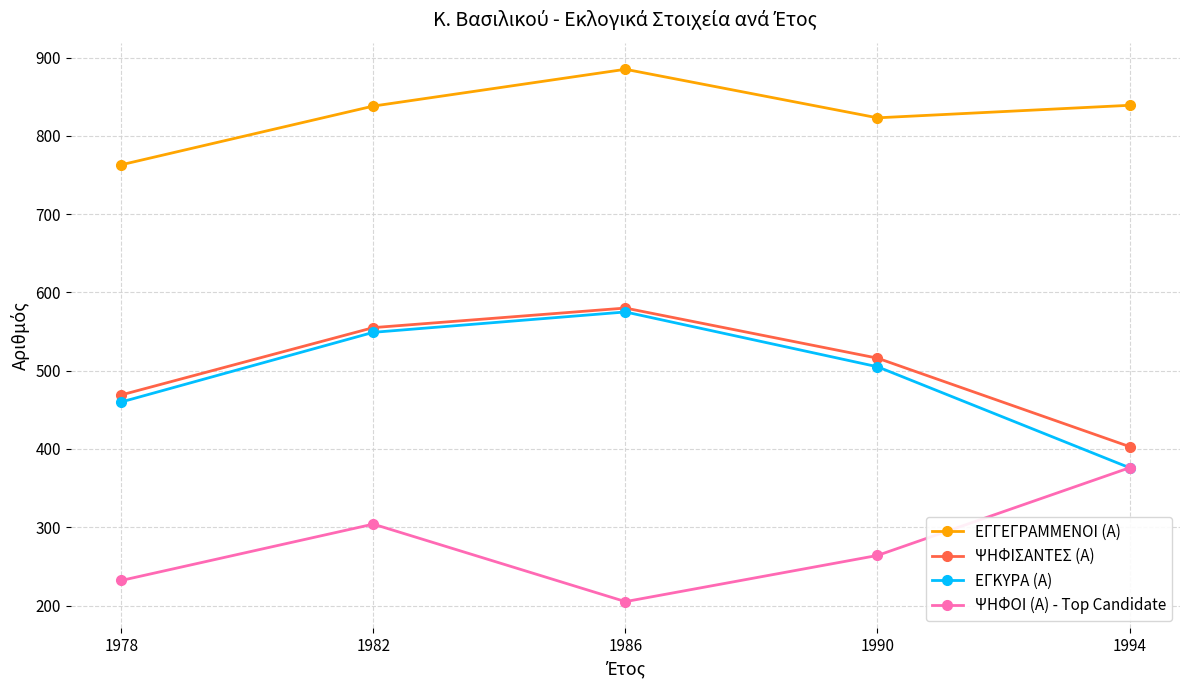

True or false: ΨΗΦΙΣΑΝΤΕΣ (Α) and ΕΓΓΕΓΡΑΜΜΕΝΟΙ (Α) cross at least once.

False